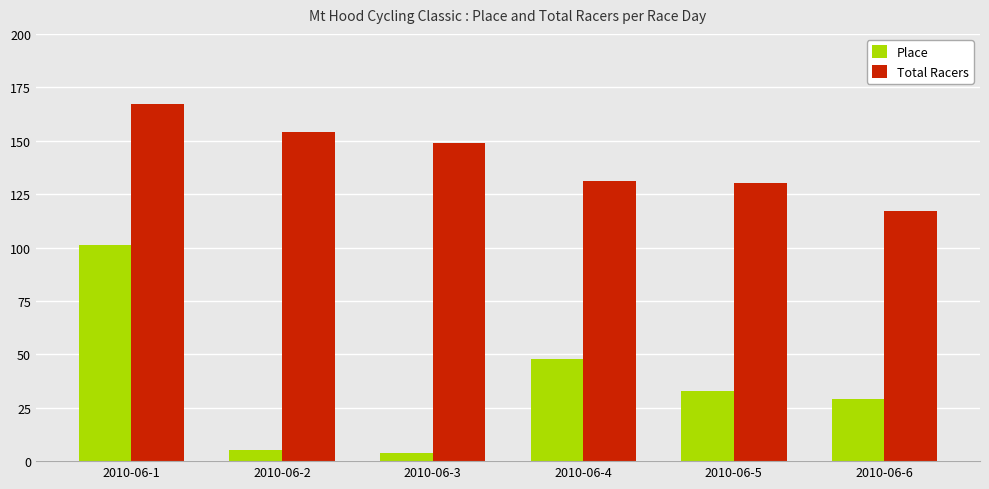

At which label does Place reach its peak?

2010-06-1